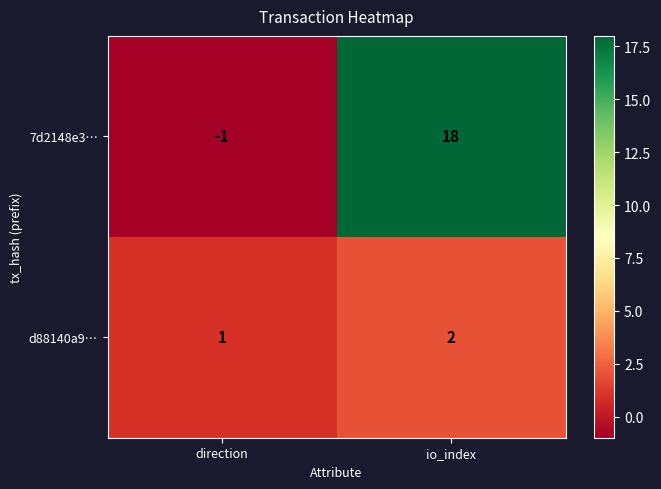

What is the sum of the 7d2148e3… values at io_index and direction?

17